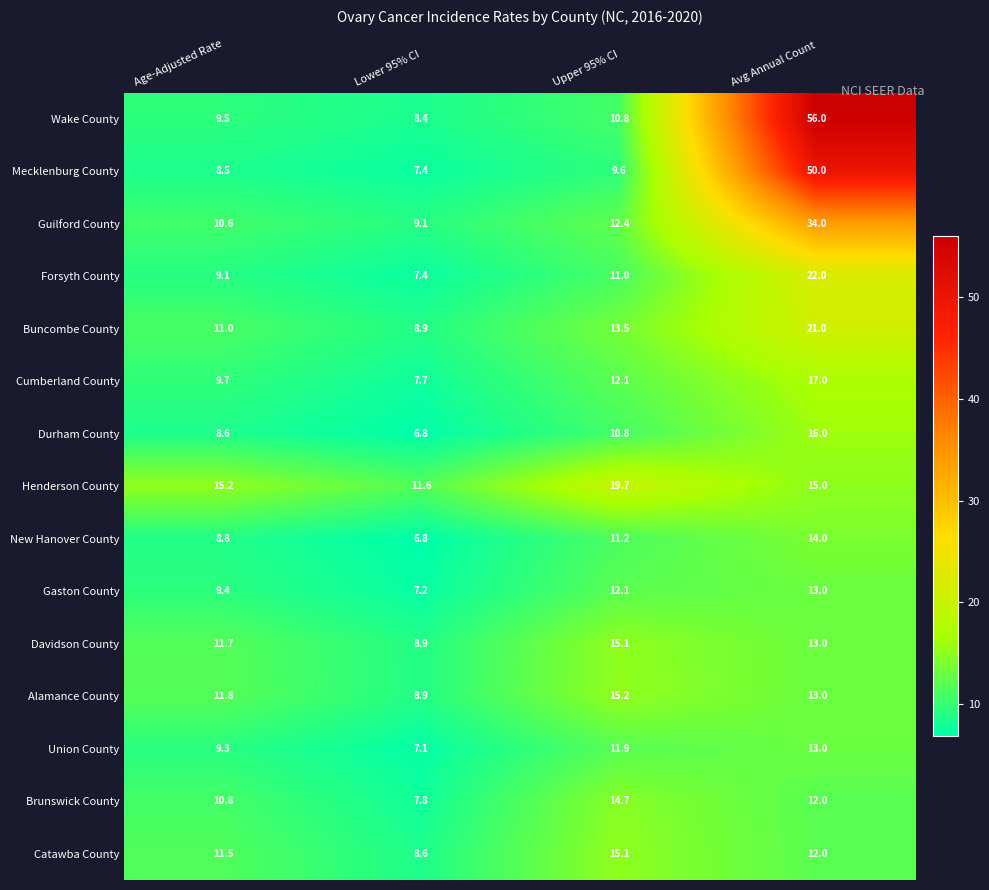

List the labels in order of Durham County value, smallest first.

Lower 95% CI, Age-Adjusted Rate, Upper 95% CI, Avg Annual Count